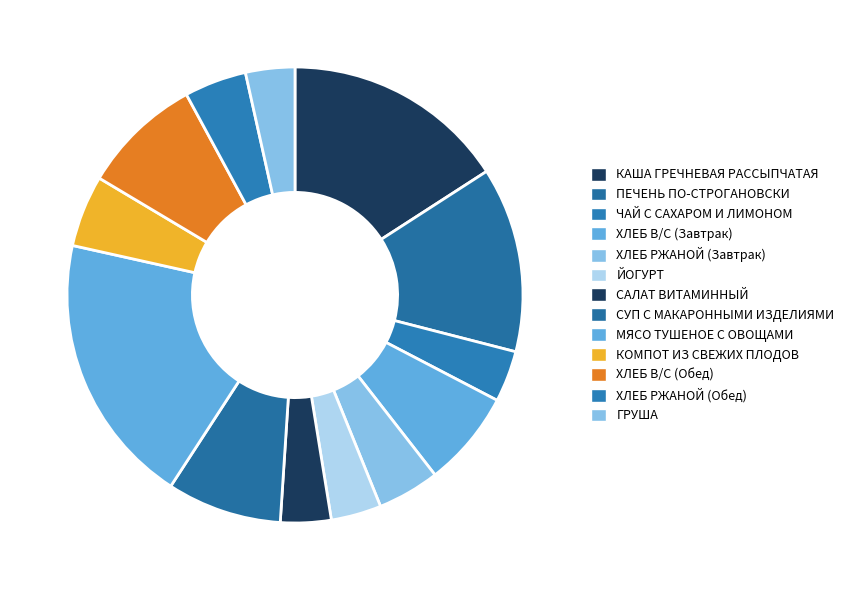

How many slices are in this pie chart?

13